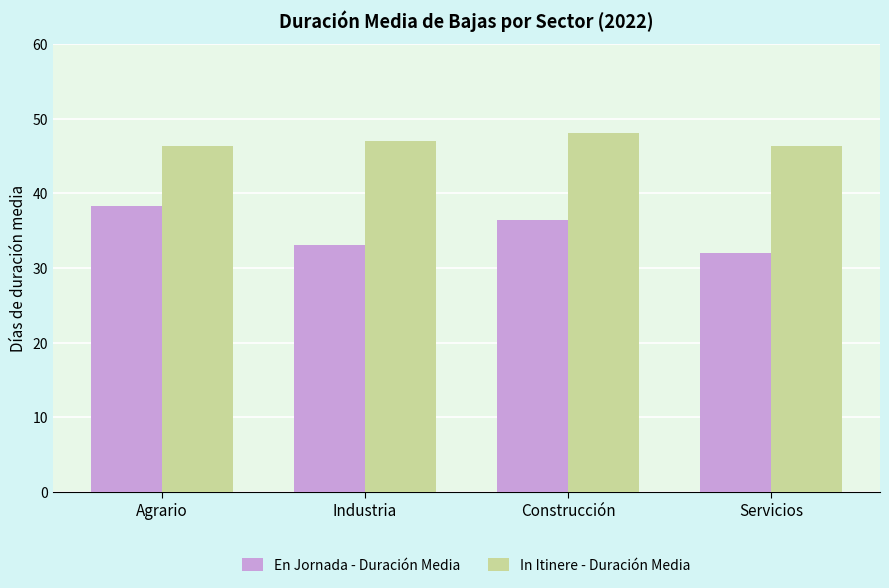

Rank the series by their average value, from lowest to highest.

En Jornada - Duración Media, In Itinere - Duración Media